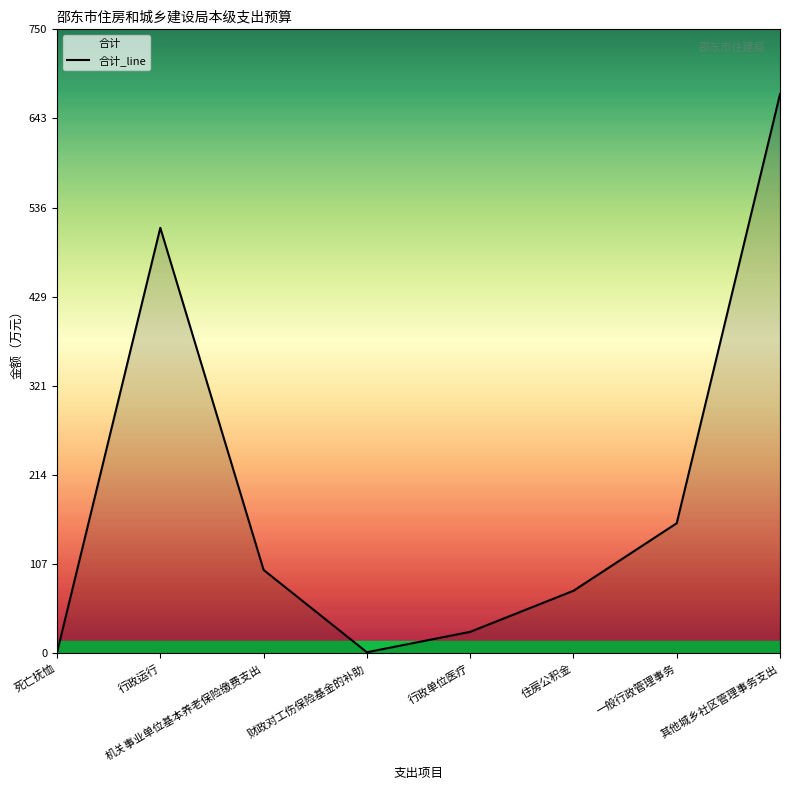

Where is the first local maximum?

行政运行